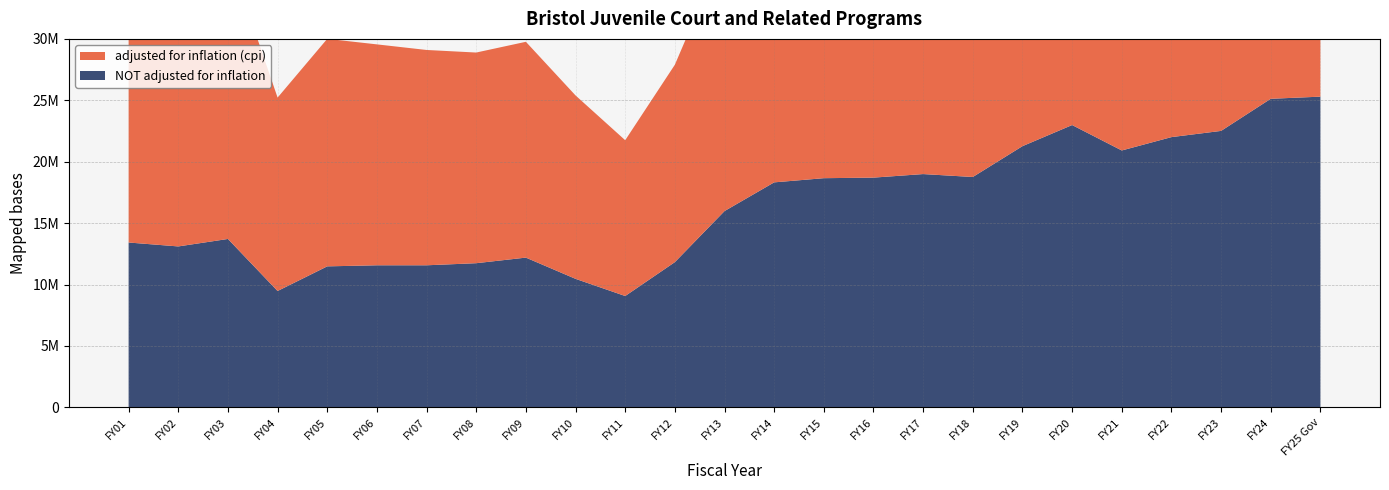

Reading left to right, what are all the values shown in this chart?

adjusted for inflation (cpi): 23718611	22751250	23295376	15747449	18526319	17987544	17531905	17152878	17572542	14933554	12685843	16073864	21367654	24118321	24391867	24290754	24214994	23387054	25979143	27643056	24591187	24139939	23705722	24903017	25296828
NOT adjusted for inflation: 13420591	13101187	13710040	9472286	11478631	11565823	11565822	11735562	12191061	10462218	9063812	11821774	15980039	18317806	18658118	18704229	18992783	18754597	21265155	22984763	20915217	22002217	22508501	25123168	25296828